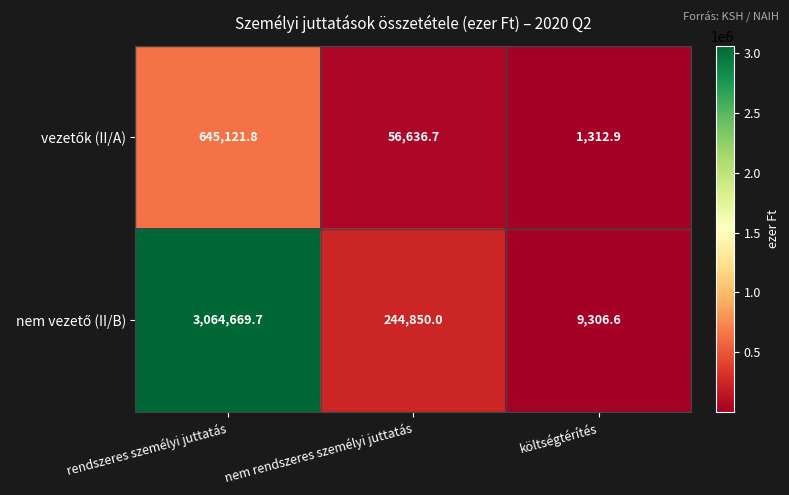

Which category has the lowest value across all series?

költségtérítés